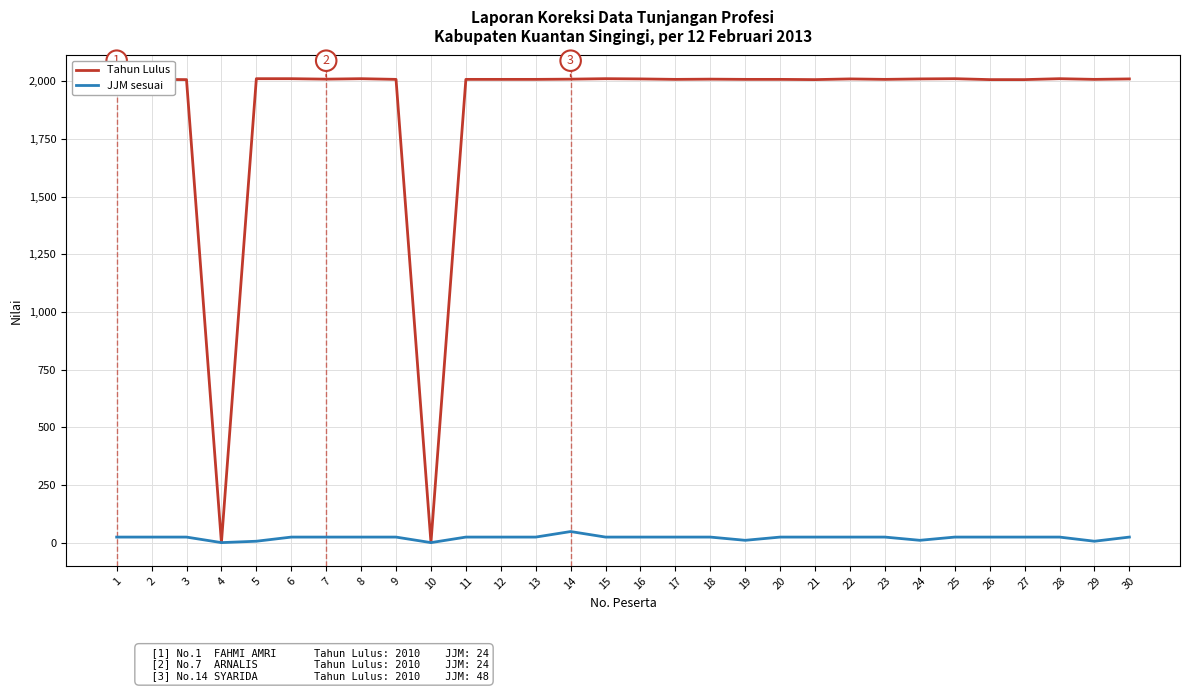

What is the average value of the Tahun Lulus series?

1876